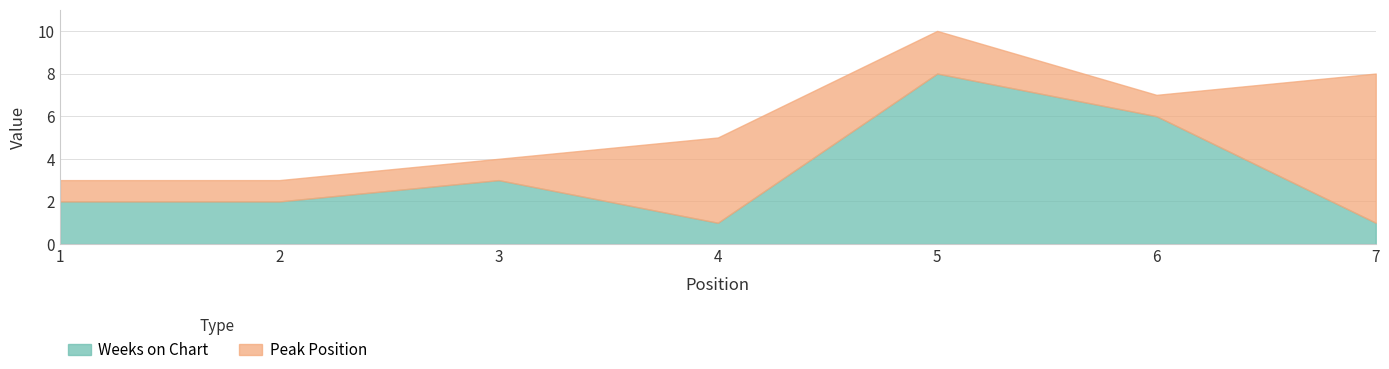

How many lines are shown in the chart?

2